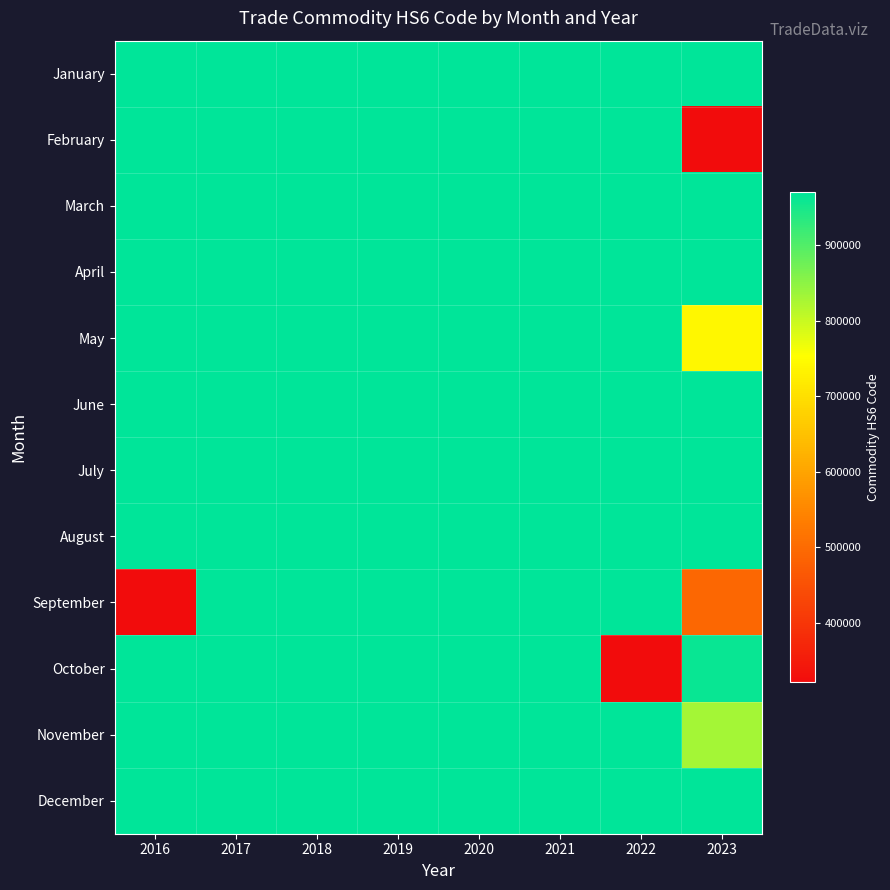

Which series has the largest total across all categories?

January